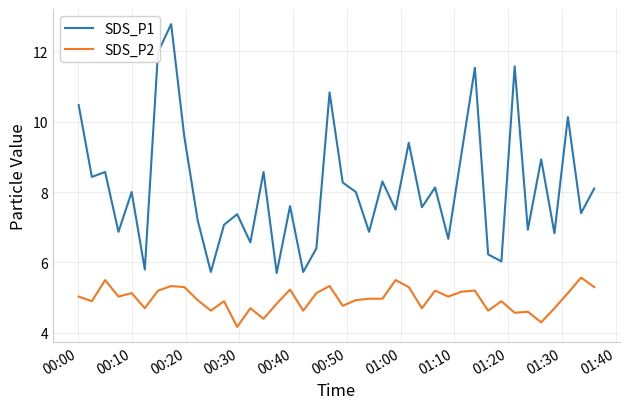

Which series has the largest range (max minus min)?

SDS_P1